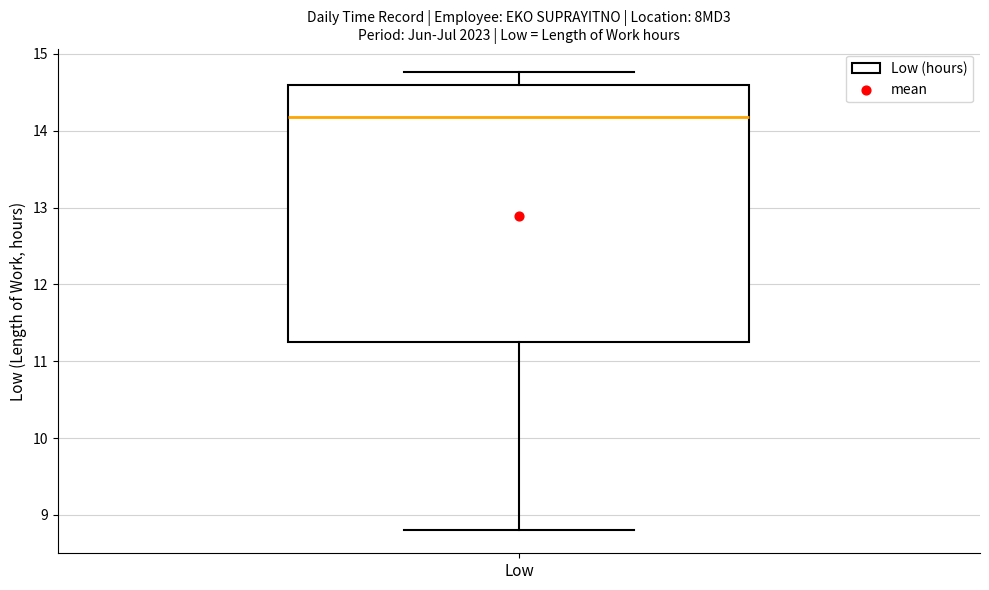

Read this box plot against the y-axis: the position of the median line, the range covered by the box, and the ends of both whiskers. The values are not printed on the chart, so give them approximately, as read against the axis.

median 14.2, box 11.3 to 14.6, whiskers 8.8 to 14.8